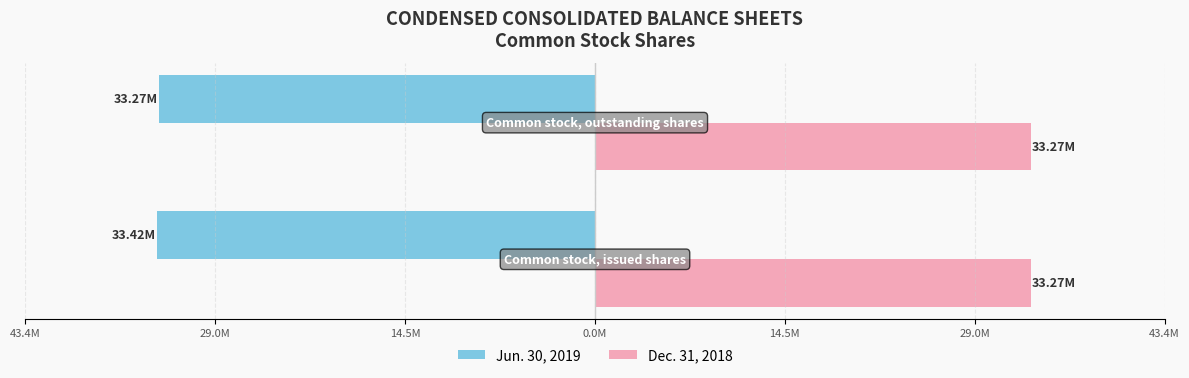

What are all the series names shown in the legend?

Jun. 30, 2019, Dec. 31, 2018